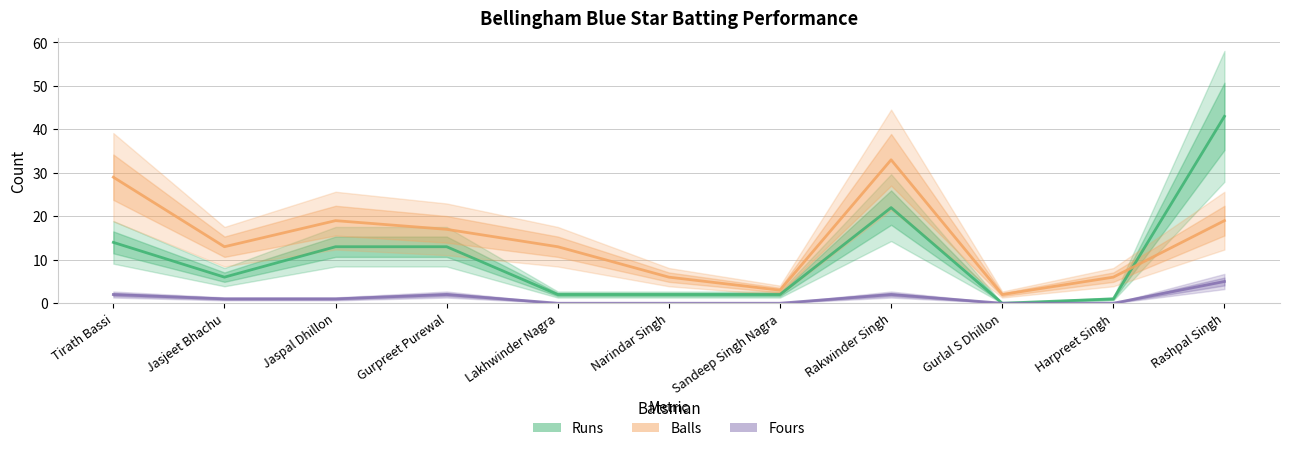

Does the chart have visible grid lines?

Yes